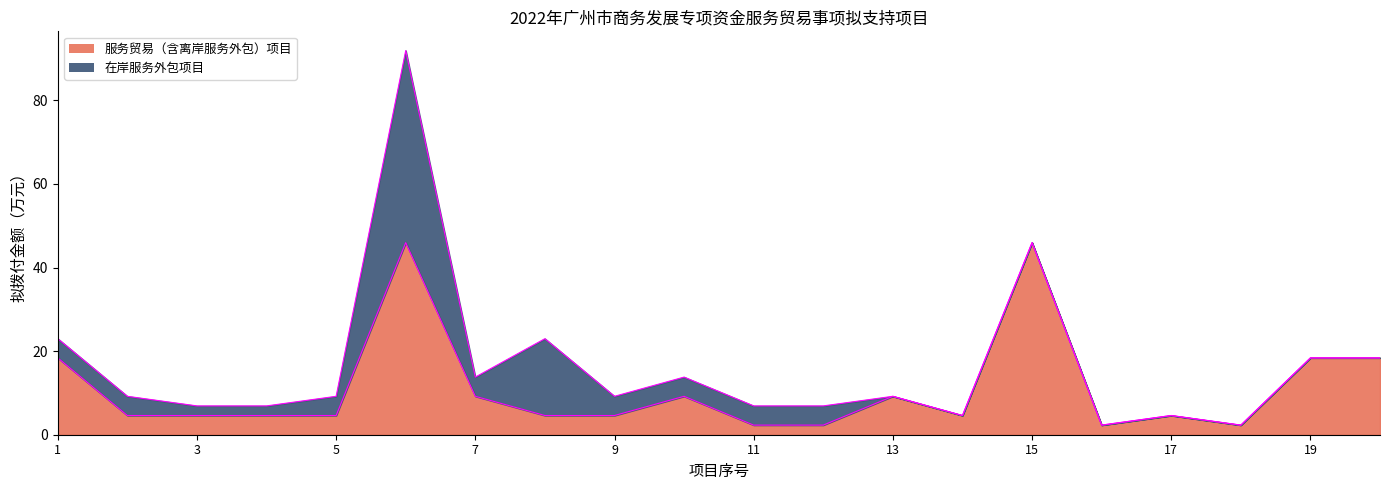

How many lines are shown in the chart?

2